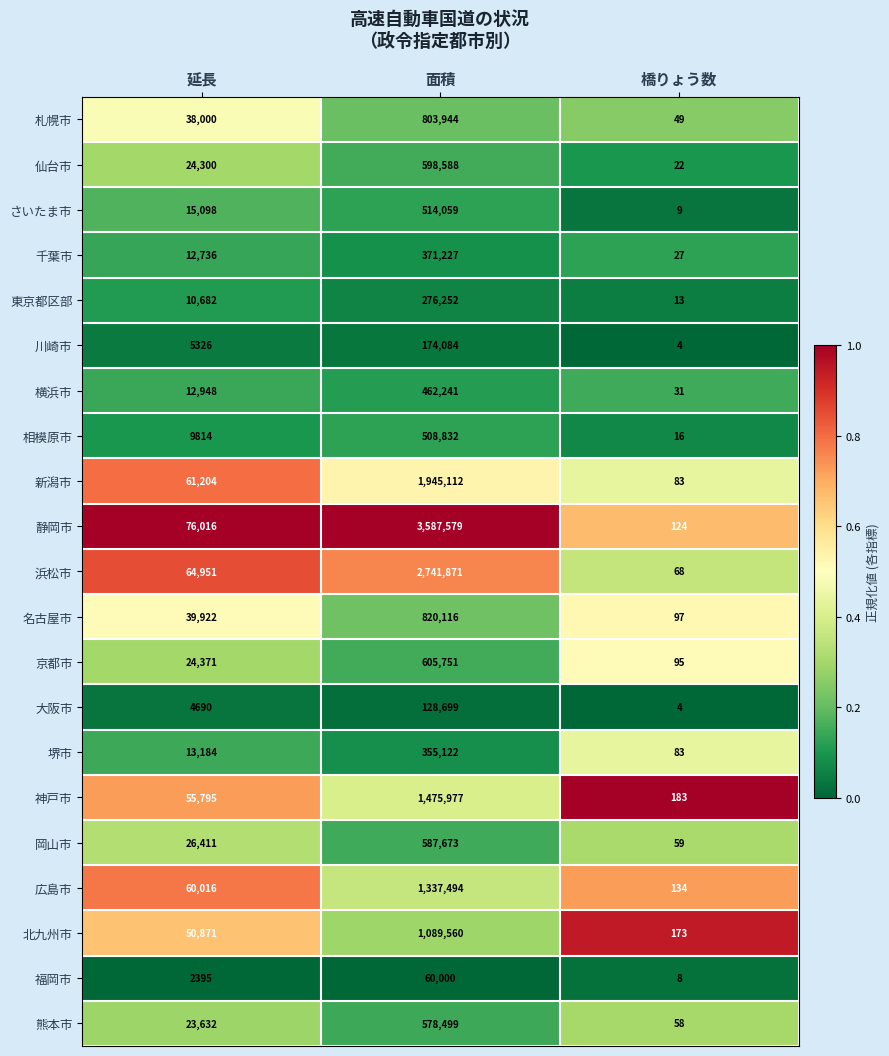

Count the number of categories in the chart.

3